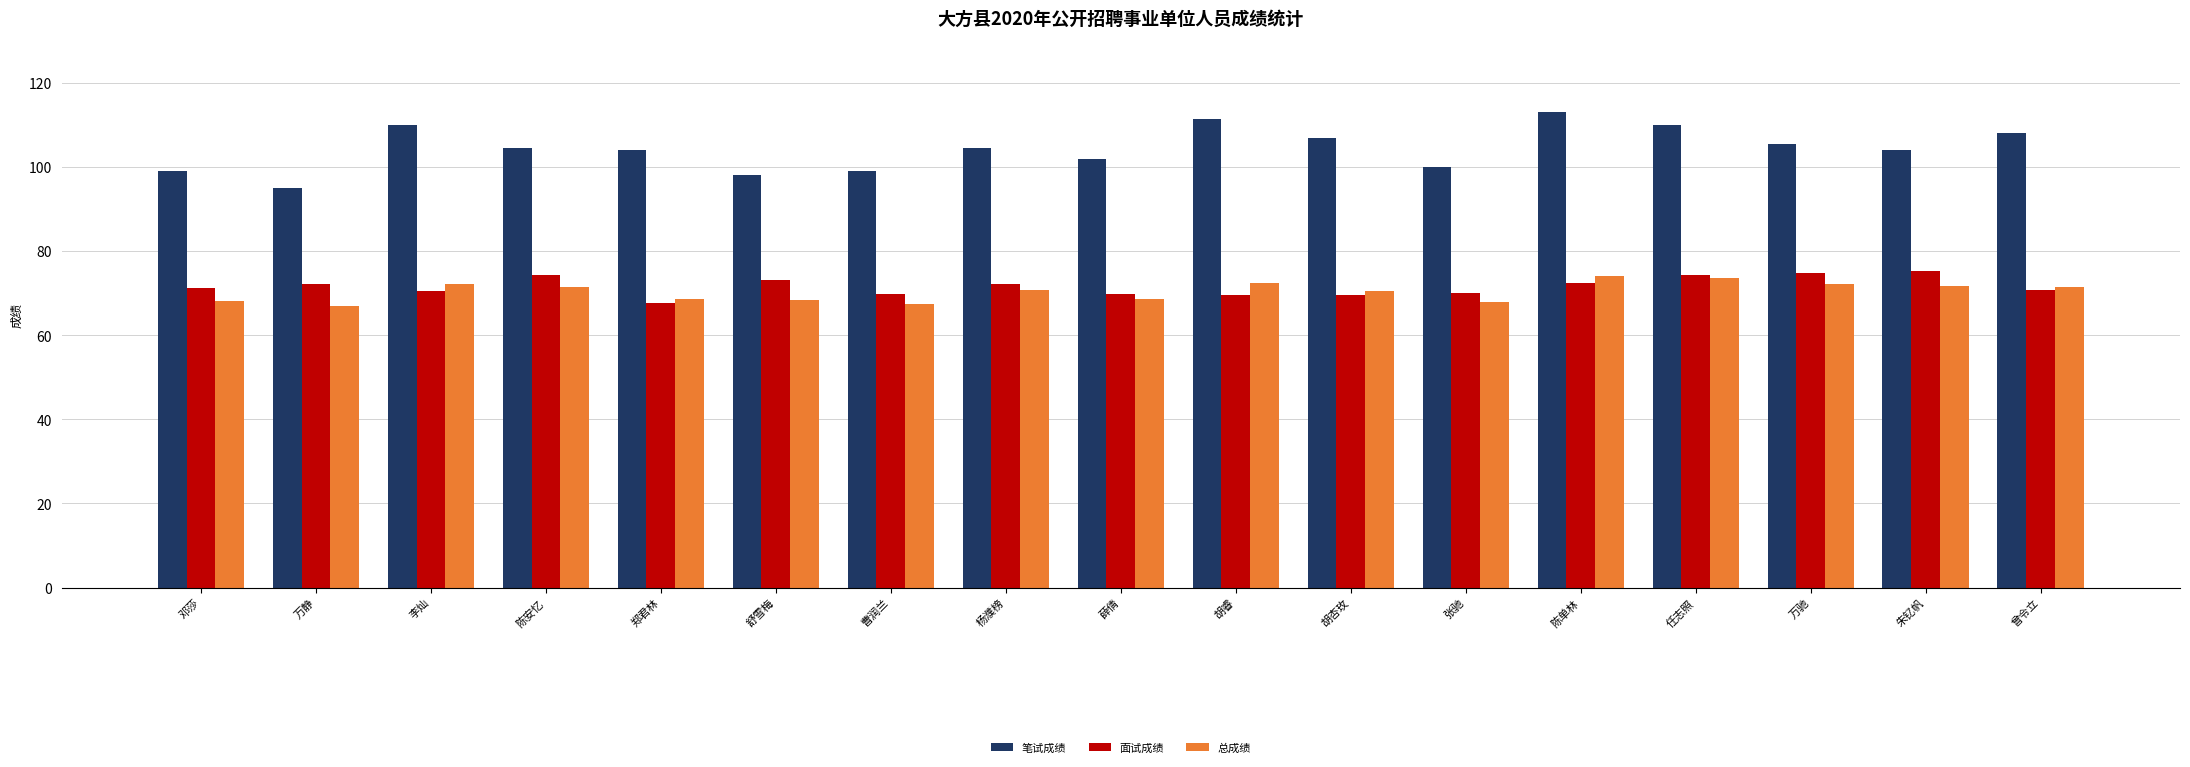

Which series has the largest range (max minus min)?

笔试成绩